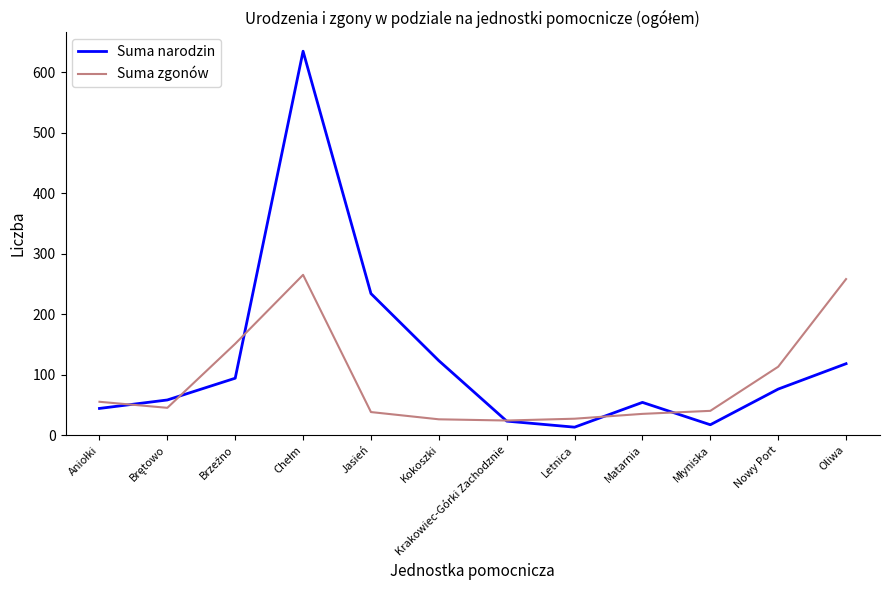

What is the total value across all series at Nowy Port?

189